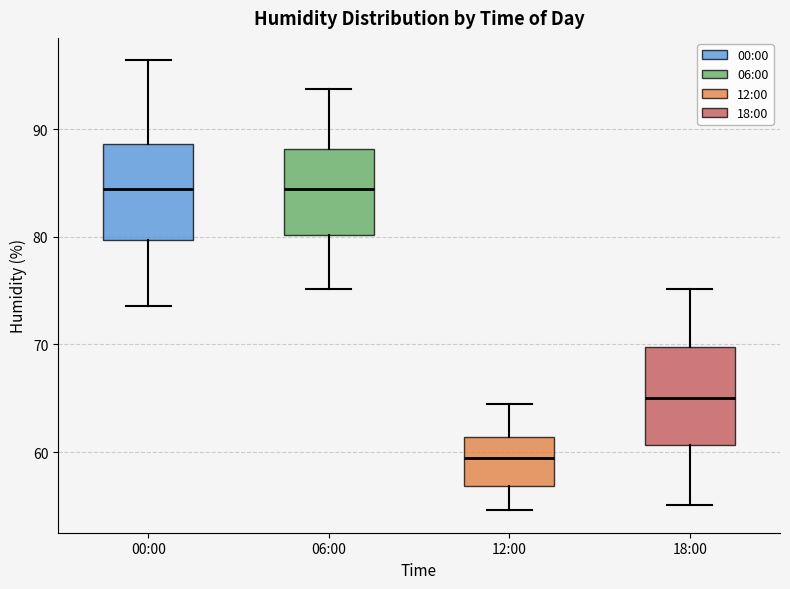

Where is the lower edge of the box for 18:00 on the y-axis? The values are not printed on the chart, so give them approximately, as read against the axis.

61